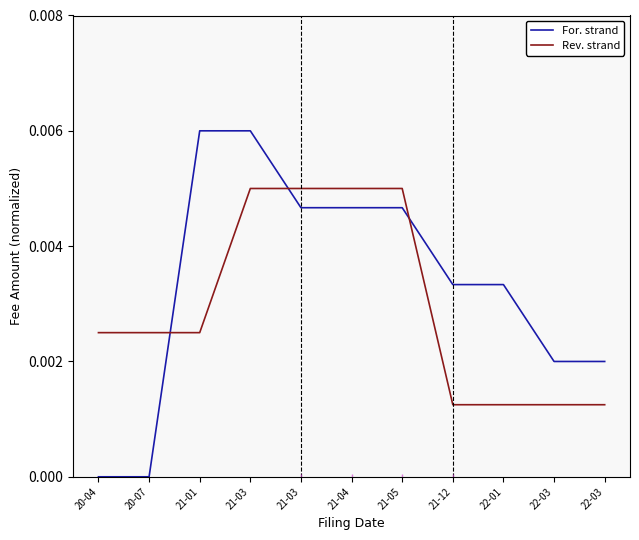

Reading left to right, extract all data points from this chart.

For. strand: 20-04=0.0	20-07=0.0	21-01=0.0	21-03=0.0	21-03=0.0	21-04=0.0	21-05=0.0	21-12=0.0	22-01=0.0	22-03=0.0	22-03=0.0
Rev. strand: 20-04=0.0	20-07=0.0	21-01=0.0	21-03=0.0	21-03=0.0	21-04=0.0	21-05=0.0	21-12=0.0	22-01=0.0	22-03=0.0	22-03=0.0